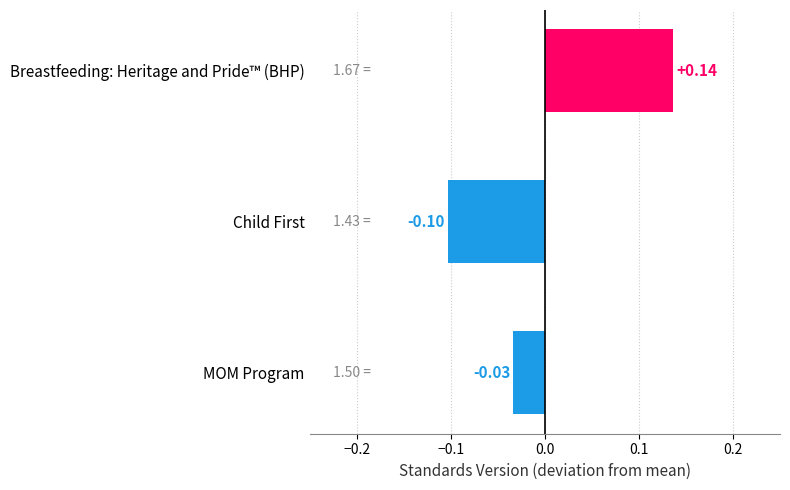

Between Breastfeeding: Heritage and Pride™ (BHP) and MOM Program, which is larger?

Breastfeeding: Heritage and Pride™ (BHP)